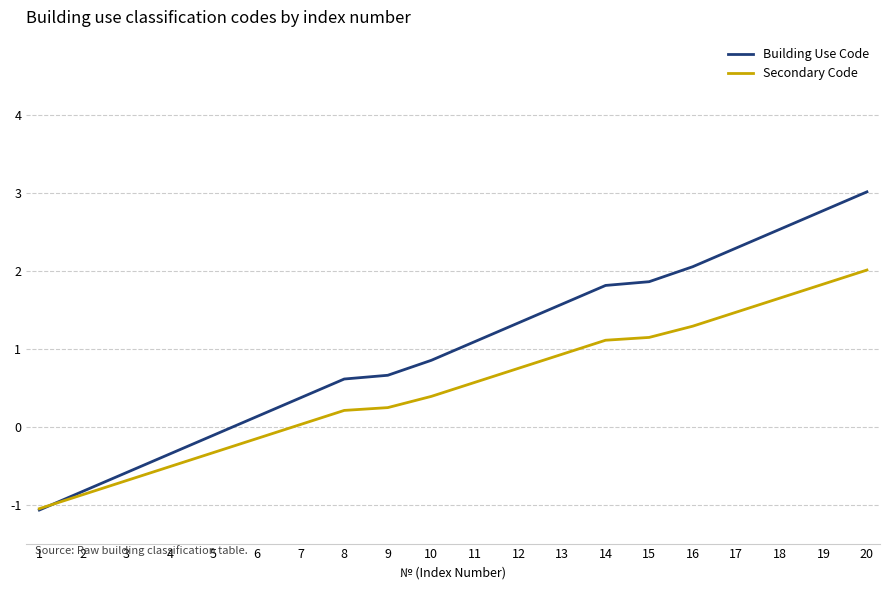

The Secondary Code series shows -0.3 at 4. True or false?

False